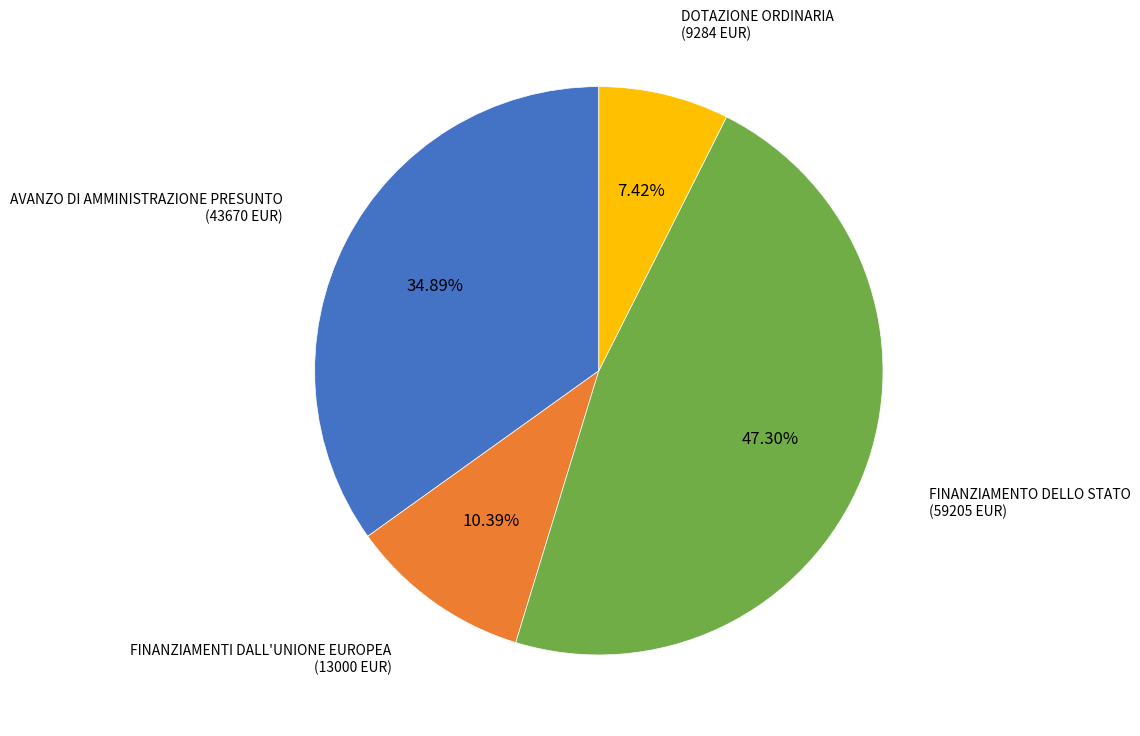

Does any single category account for the majority?

No